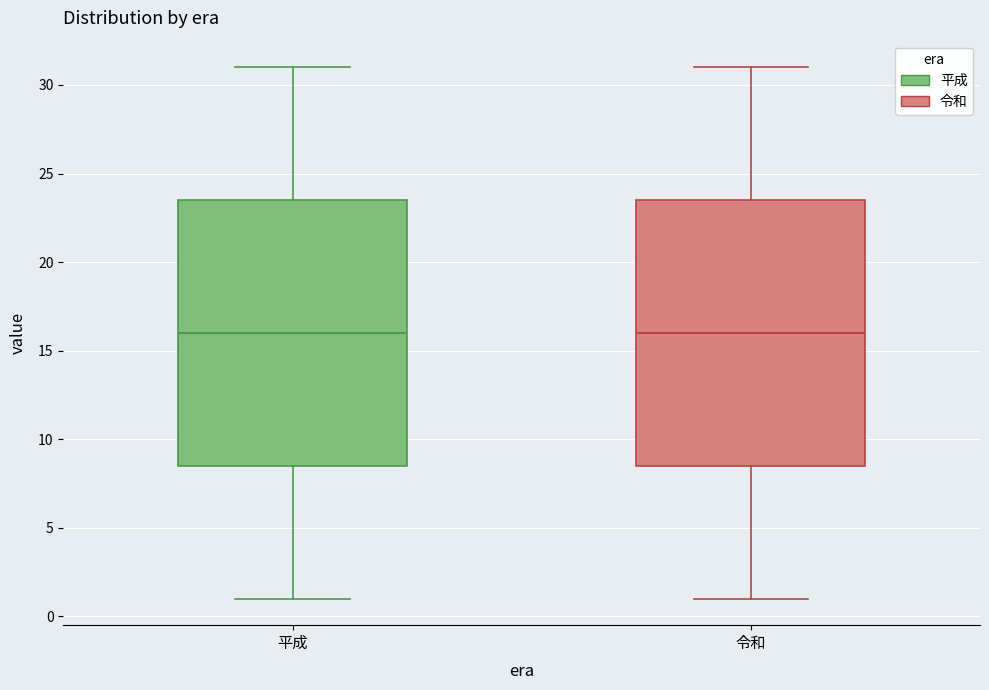

Where does the lower whisker of the box for 令和 end on the y-axis? The values are not printed on the chart, so give them approximately, as read against the axis.

1.0